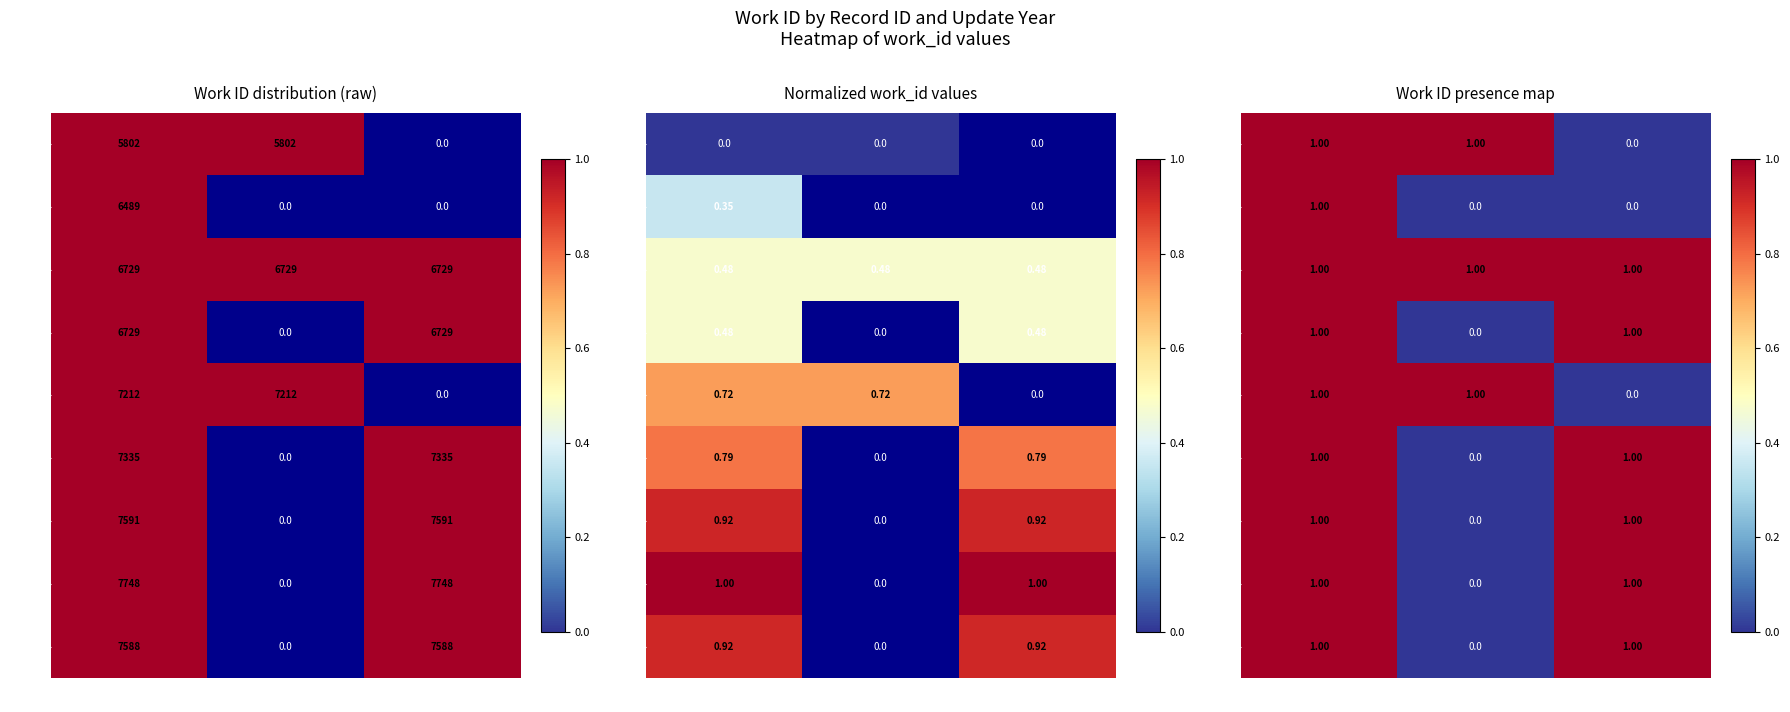

Is the value of 23136 at 2013 greater than the value of 15470 at 2012?

No